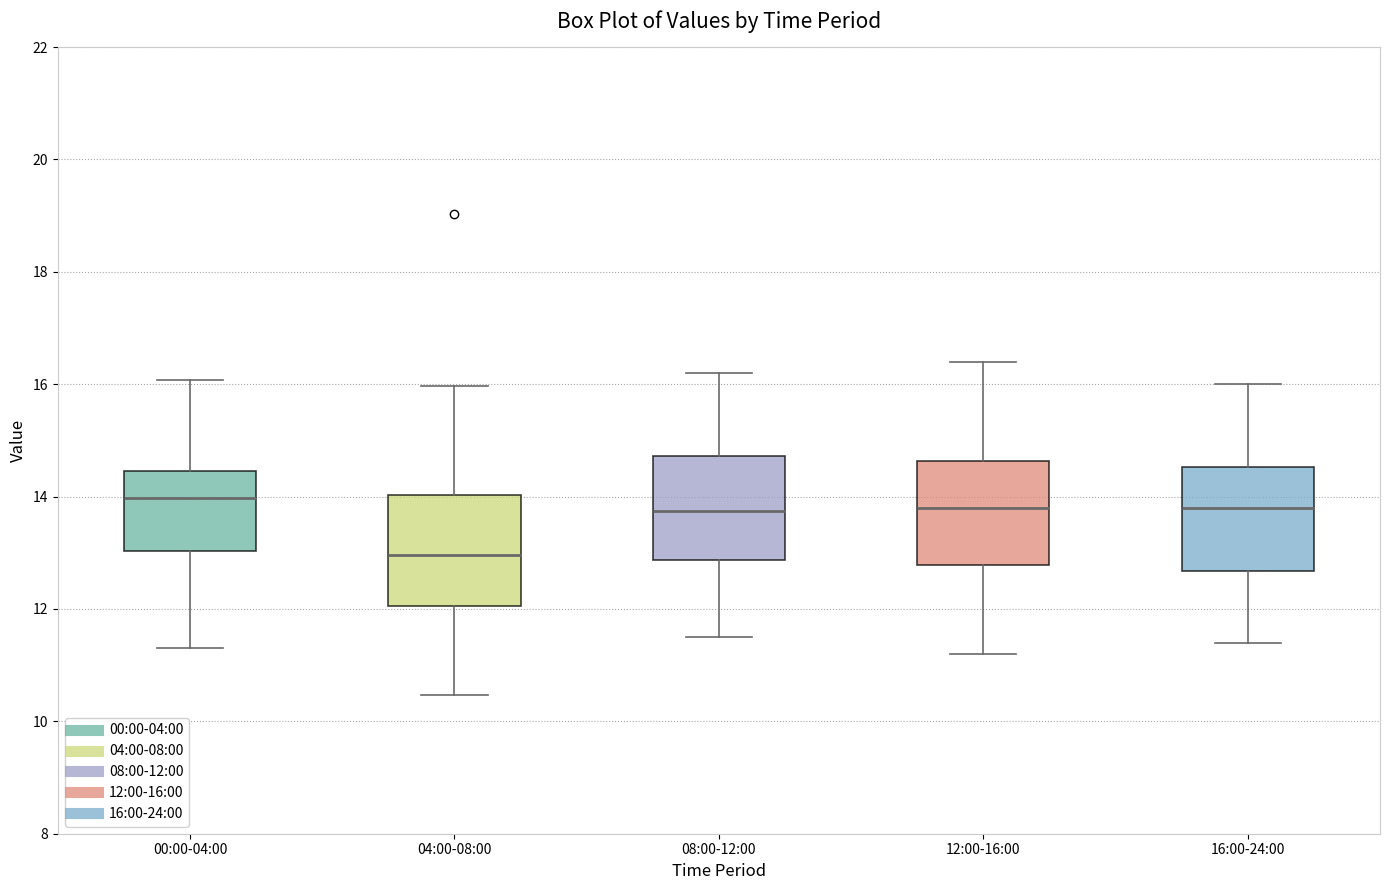

Reading left to right, read every box against the y-axis: the position of its median line, the range the box covers, and the ends of its whiskers. The values are not printed on the chart, so give them approximately, as read against the axis.

00:00-04:00: median 14.0, box 13.0 to 14.4, whiskers 11.4 to 16.0
04:00-08:00: median 13.0, box 12.0 to 14.0, whiskers 10.4 to 16.0
08:00-12:00: median 13.8, box 12.8 to 14.8, whiskers 11.6 to 16.2
12:00-16:00: median 13.8, box 12.8 to 14.6, whiskers 11.2 to 16.4
16:00-24:00: median 13.8, box 12.6 to 14.6, whiskers 11.4 to 16.0